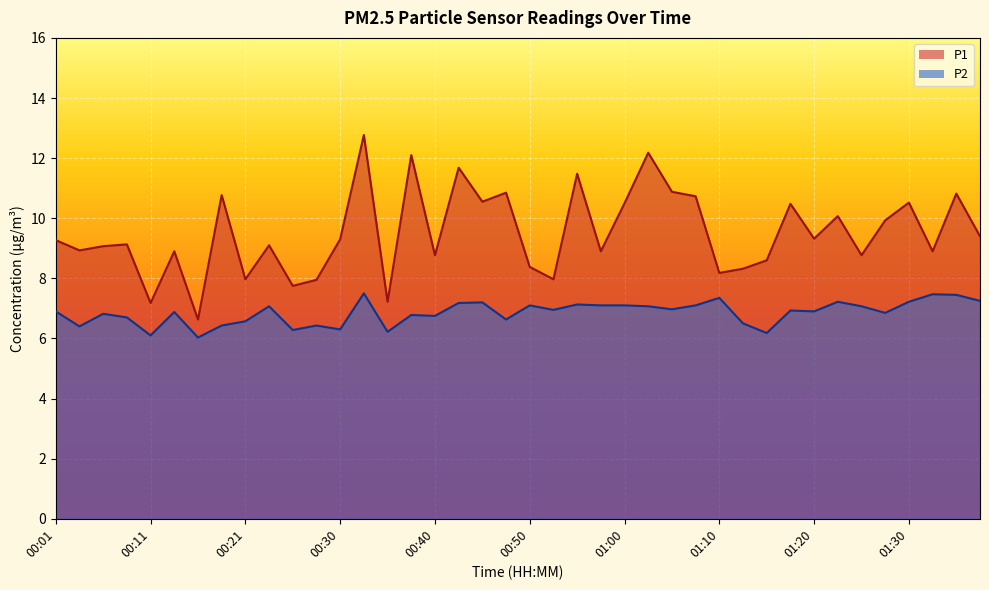

At which label is P2 closest to 6?

00:16